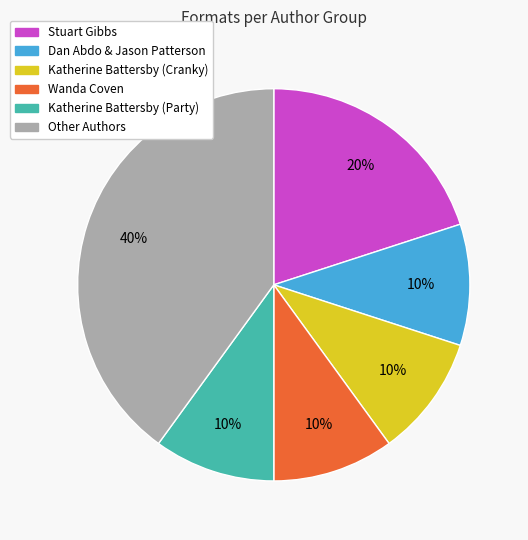

To the nearest percent, what is the average slice percentage?

17%